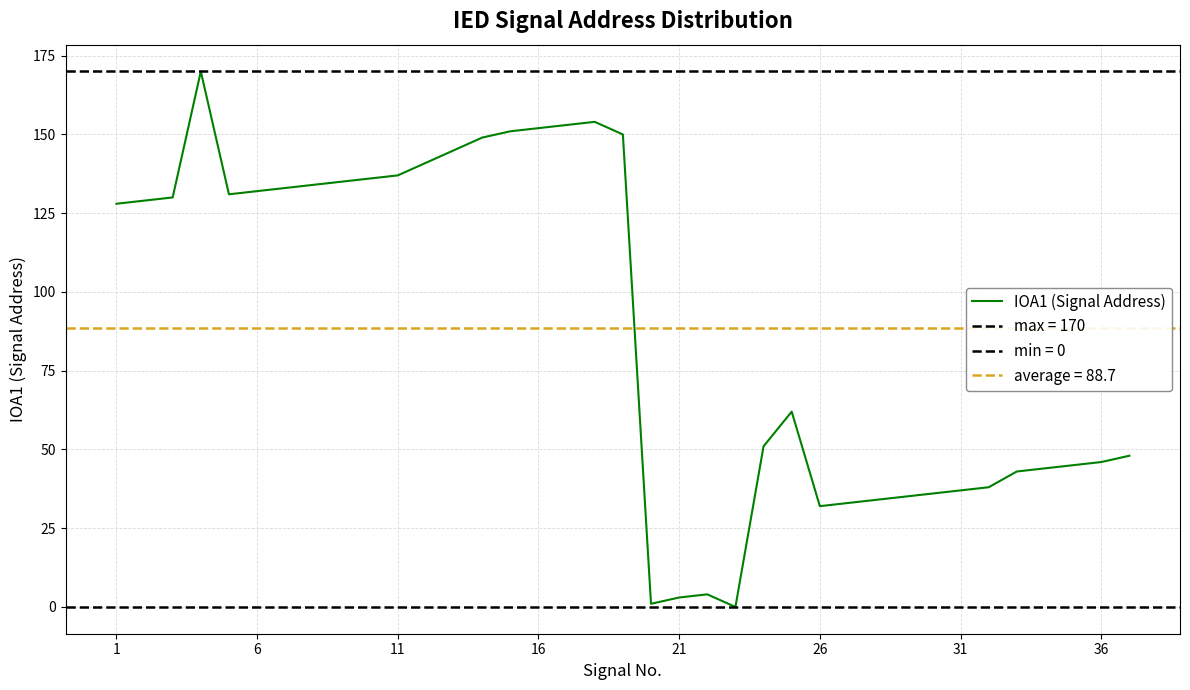

Is this an area chart (filled region under the line)?

No